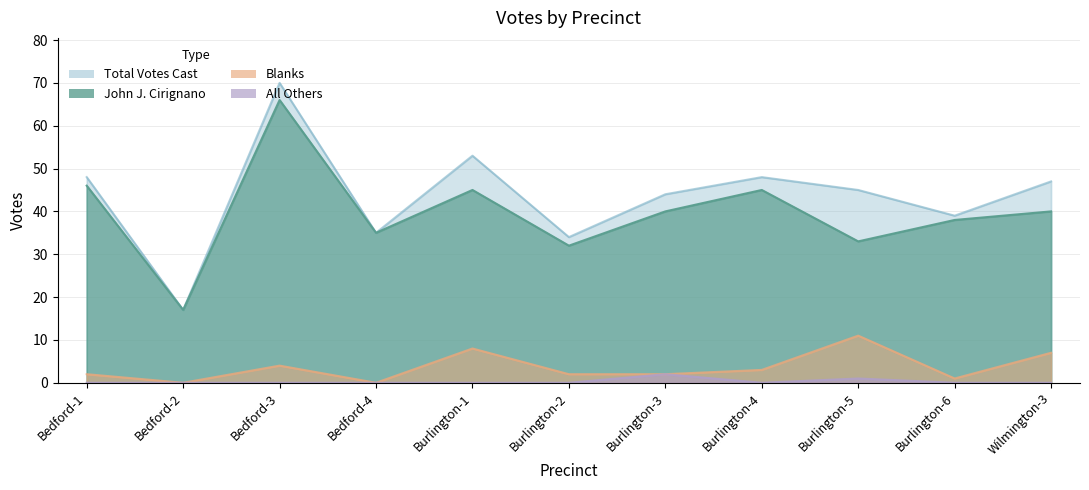

Which series has the largest range (max minus min)?

Total Votes Cast